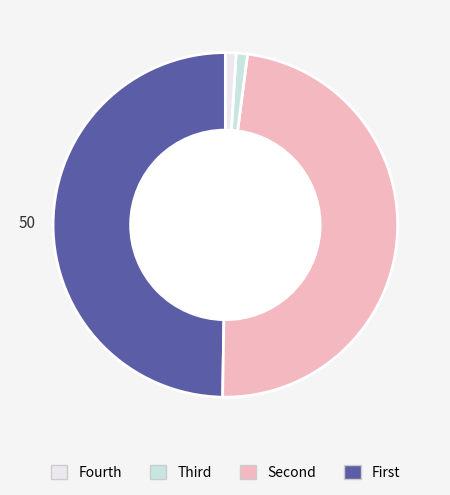

Is there a majority slice in this chart?

No